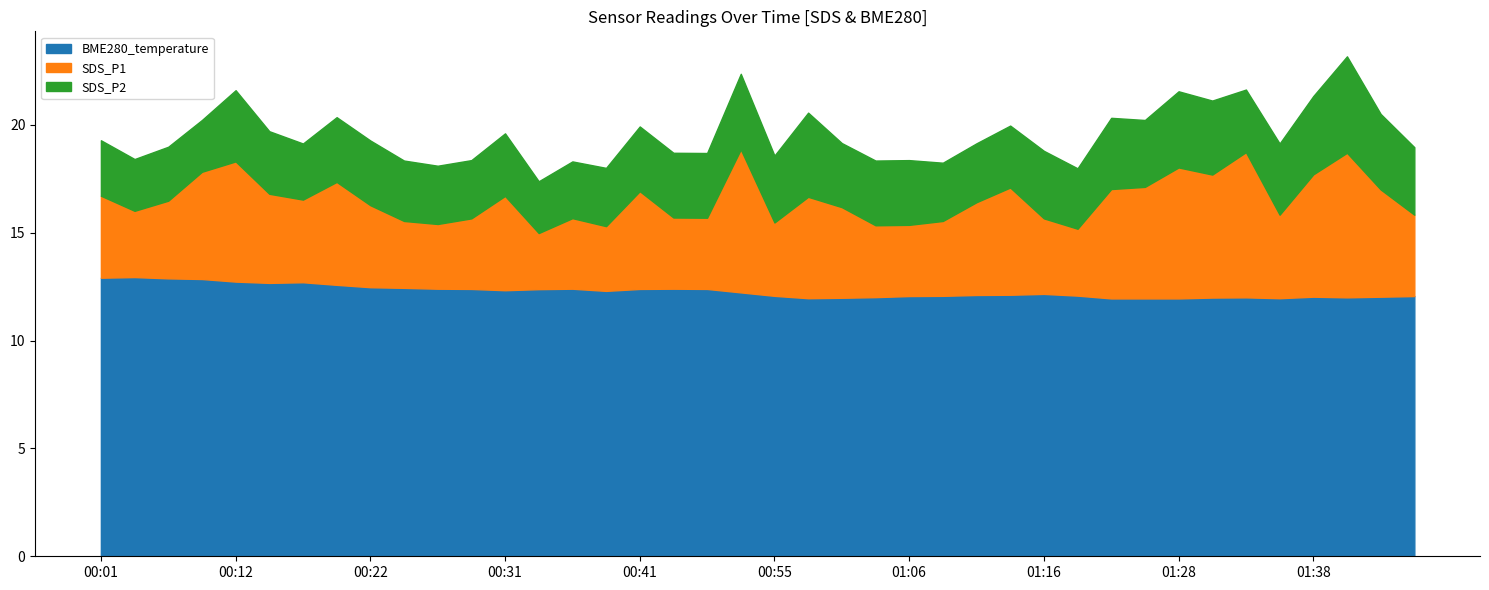

Rank the categories by BME280_temperature value from lowest to highest.

01:22, 01:25, 01:28, 00:58, 01:35, 01:00, 01:30, 01:33, 01:41, 01:03, 01:38, 01:44, 01:06, 01:46, 00:55, 01:08, 01:19, 01:11, 01:14, 01:16, 00:52, 00:39, 00:31, 00:34, 00:29, 00:41, 00:50, 00:26, 00:36, 00:47, 00:24, 00:22, 00:19, 00:14, 00:17, 00:12, 00:09, 00:07, 00:01, 00:04